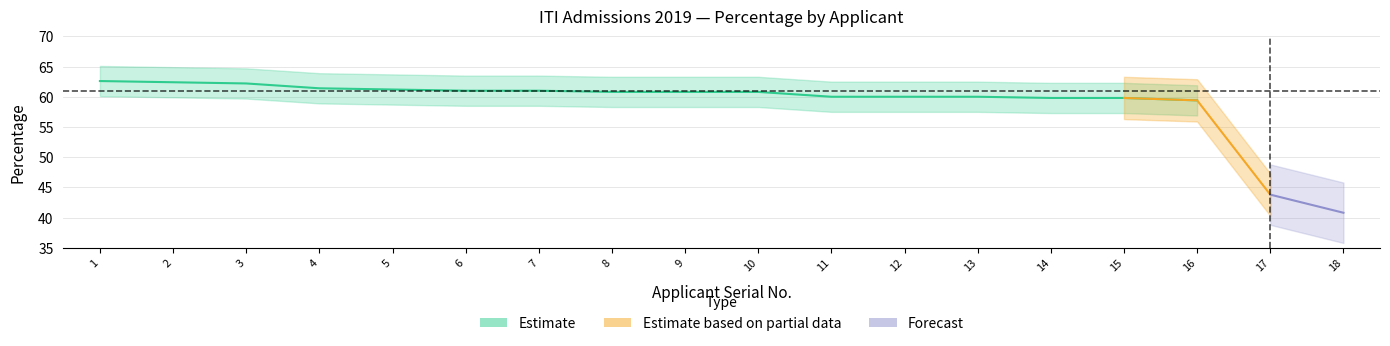

True or false: Percentage has a value of 62.4 at 2.

True